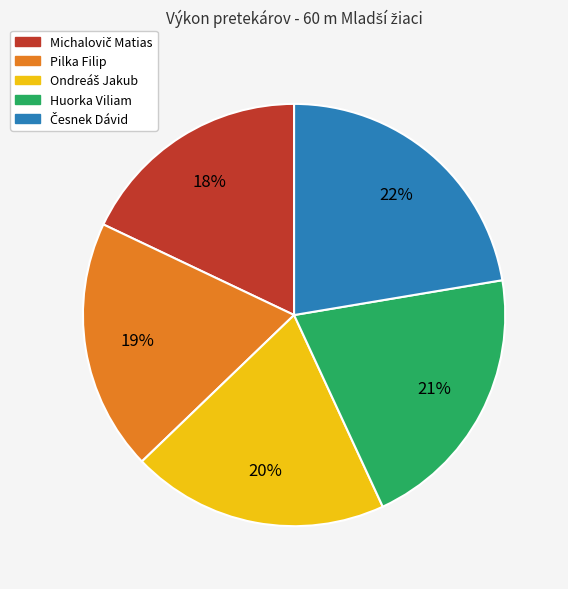

To the nearest percent, what is the average slice percentage?

20%